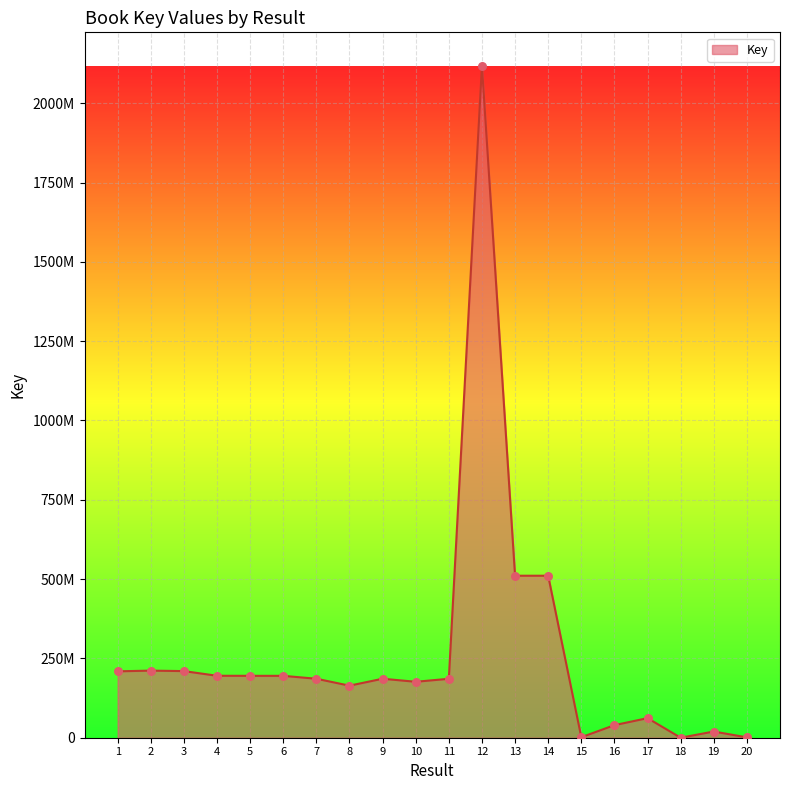

Does the chart have visible grid lines?

Yes